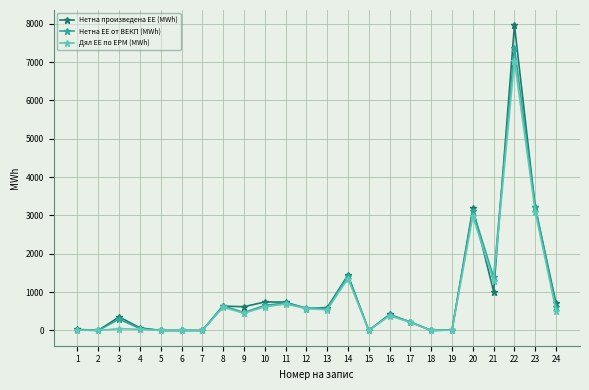

How many values in the Нетна произведена ЕЕ (MWh) series are below 569?

12